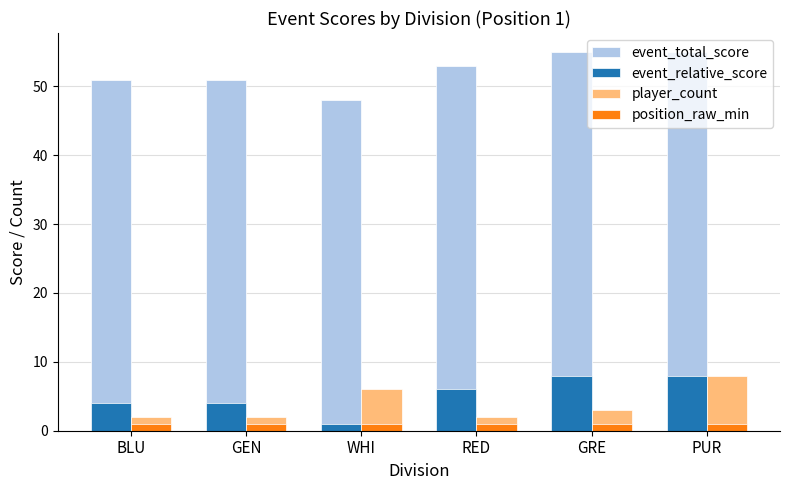

Reading left to right, list all the values displayed in this chart.

event_total_score: BLU=51	GEN=51	WHI=48	RED=53	GRE=55	PUR=55
event_relative_score: BLU=4	GEN=4	WHI=1	RED=6	GRE=8	PUR=8
player_count: BLU=2	GEN=2	WHI=6	RED=2	GRE=3	PUR=8
position_raw_min: BLU=1	GEN=1	WHI=1	RED=1	GRE=1	PUR=1